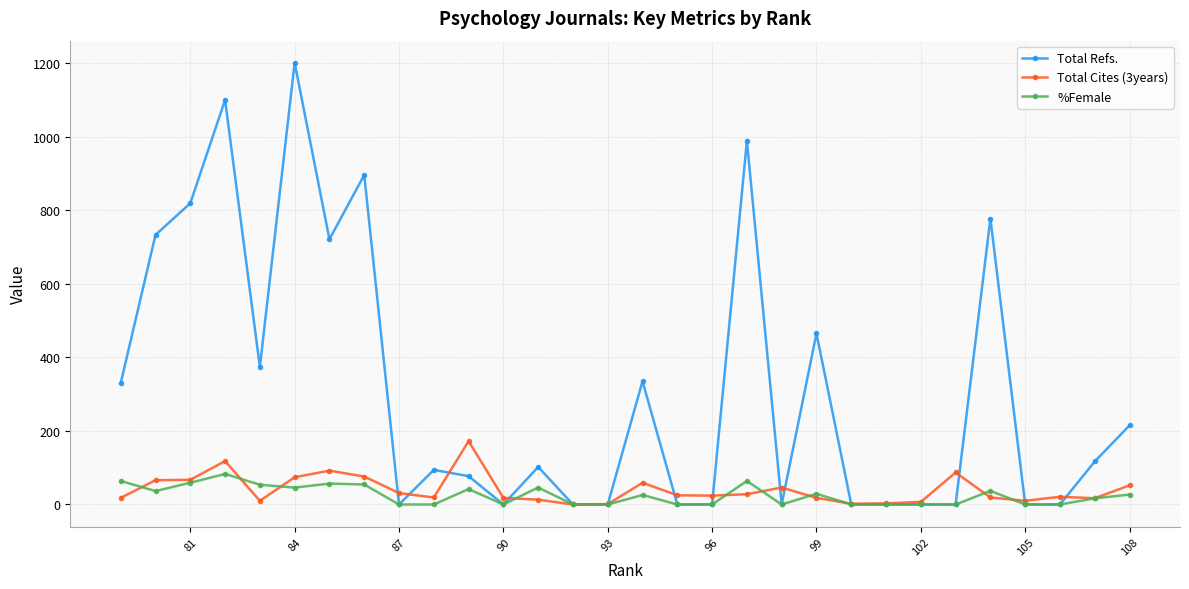

Which series has the largest total across all categories?

Total Refs.